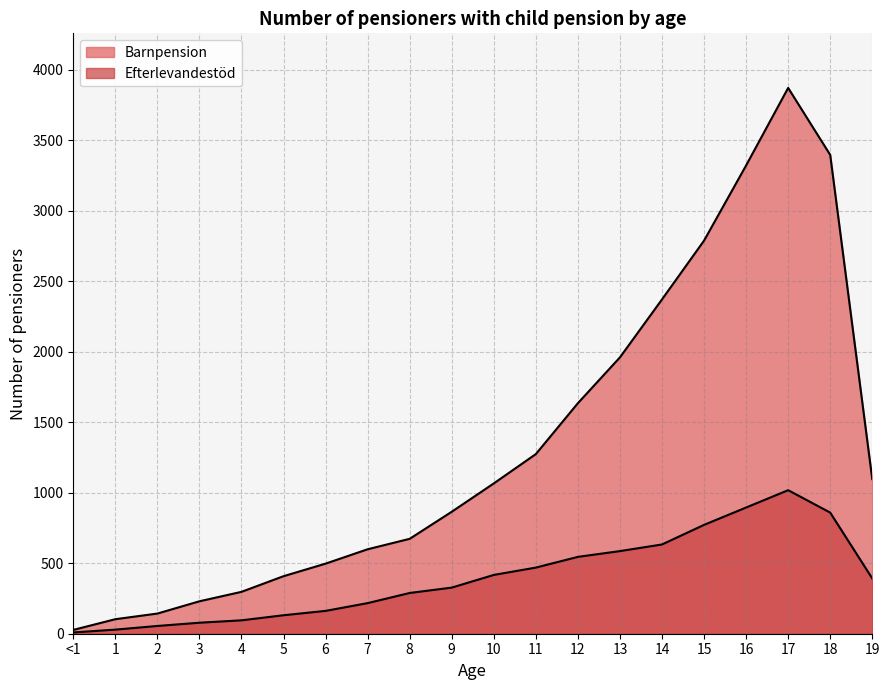

True or false: Efterlevandestöd has a value of 945 at 12.

False